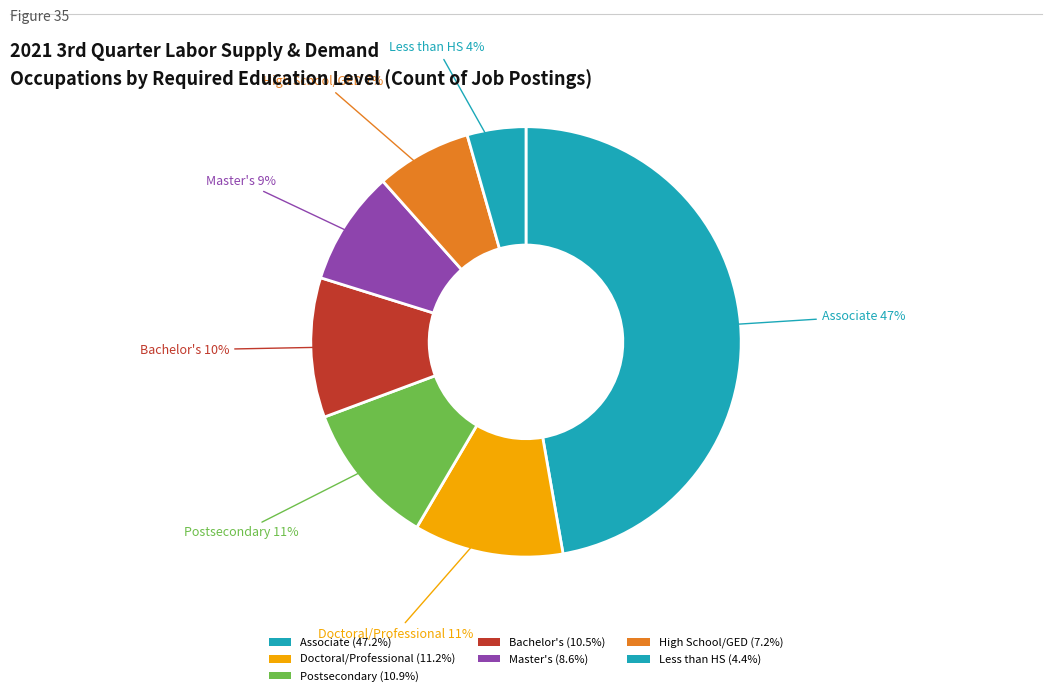

Which slice is the largest?

Associate